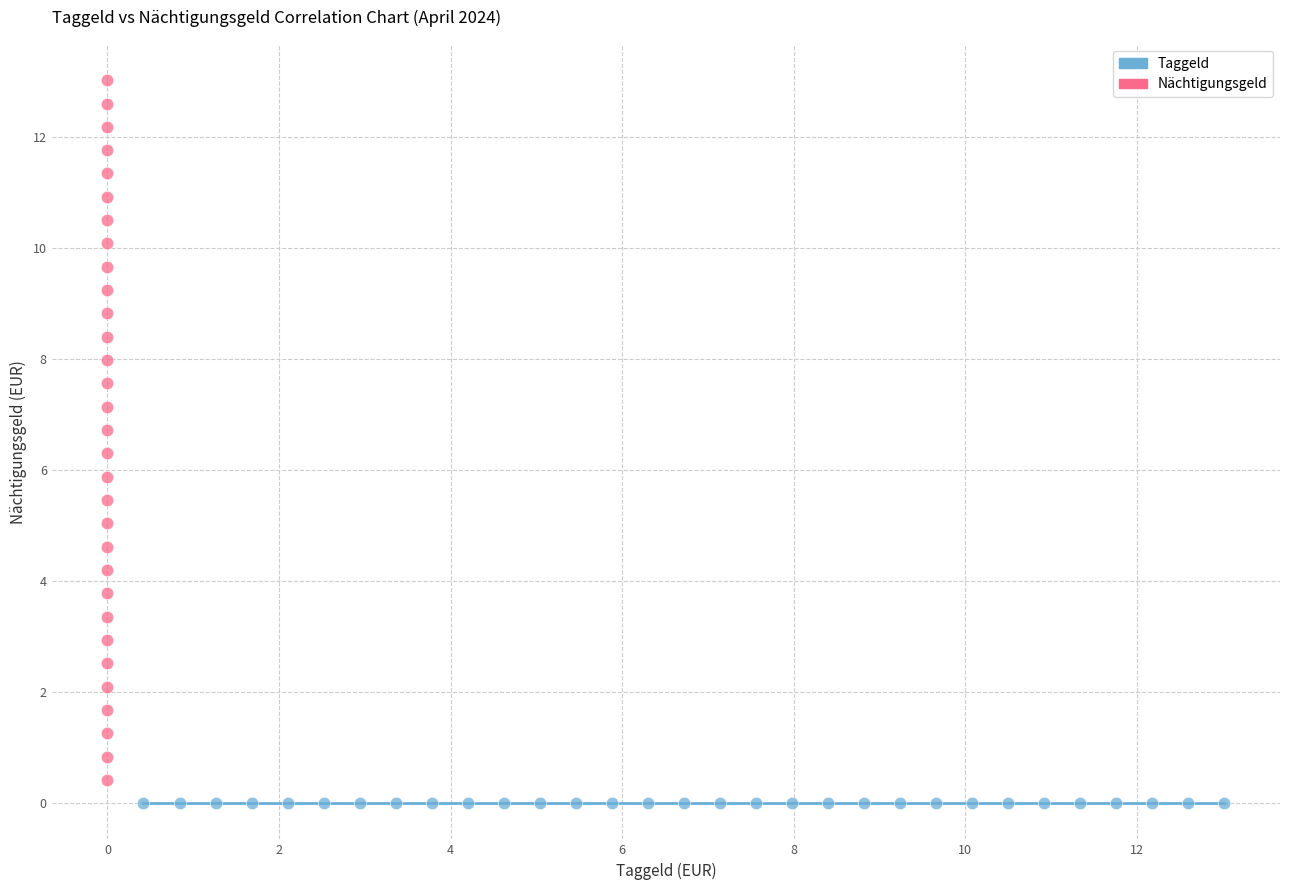

Which series reaches the maximum Y coordinate?

Nächtigungsgeld